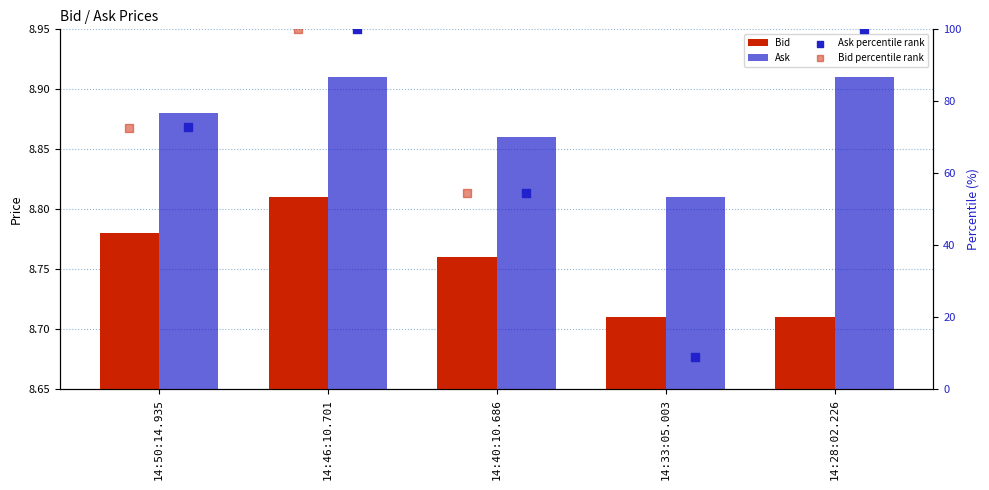

Which series has the largest total across all categories?

Ask percentile rank